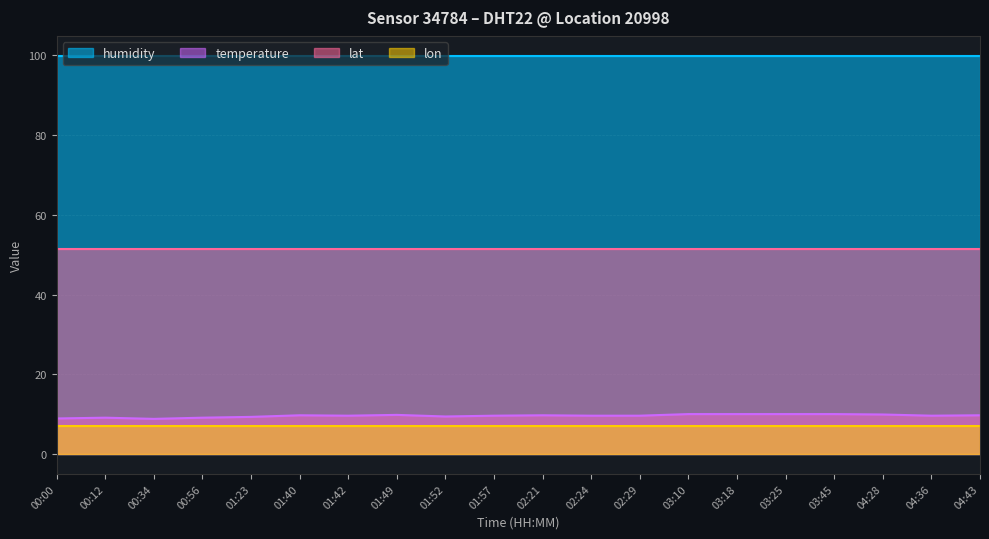

Count the number of data series in this chart.

4